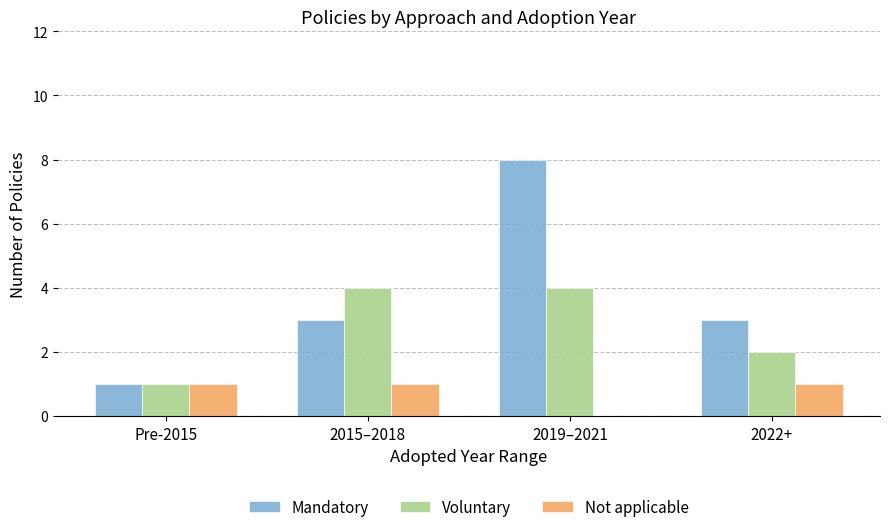

Which category has the highest value across all series?

2019–2021